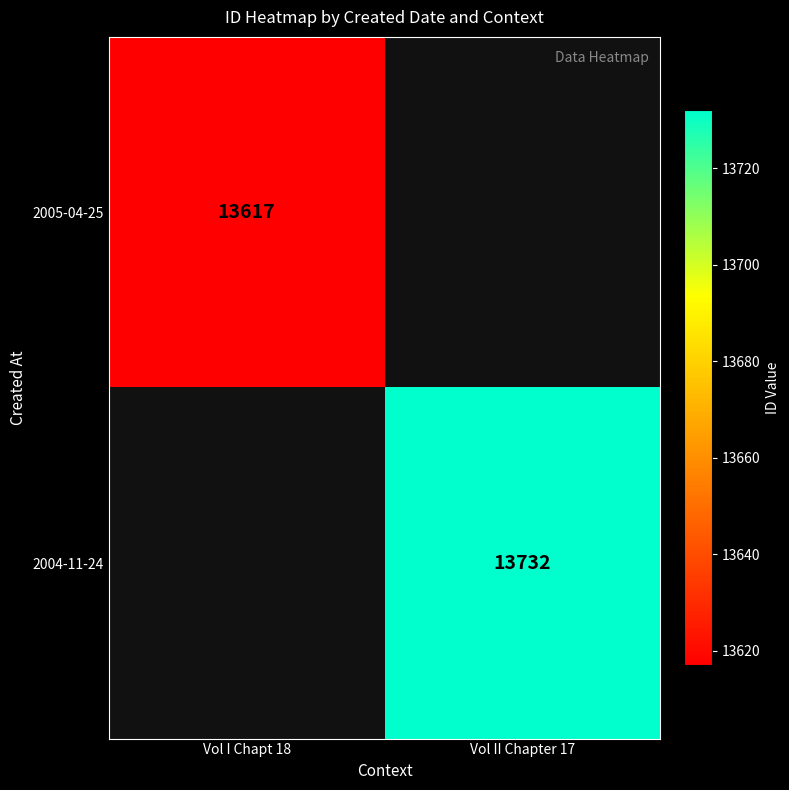

True or false: 2004-11-24 has a value of 4864.1 at Vol II Chapter 17.

False